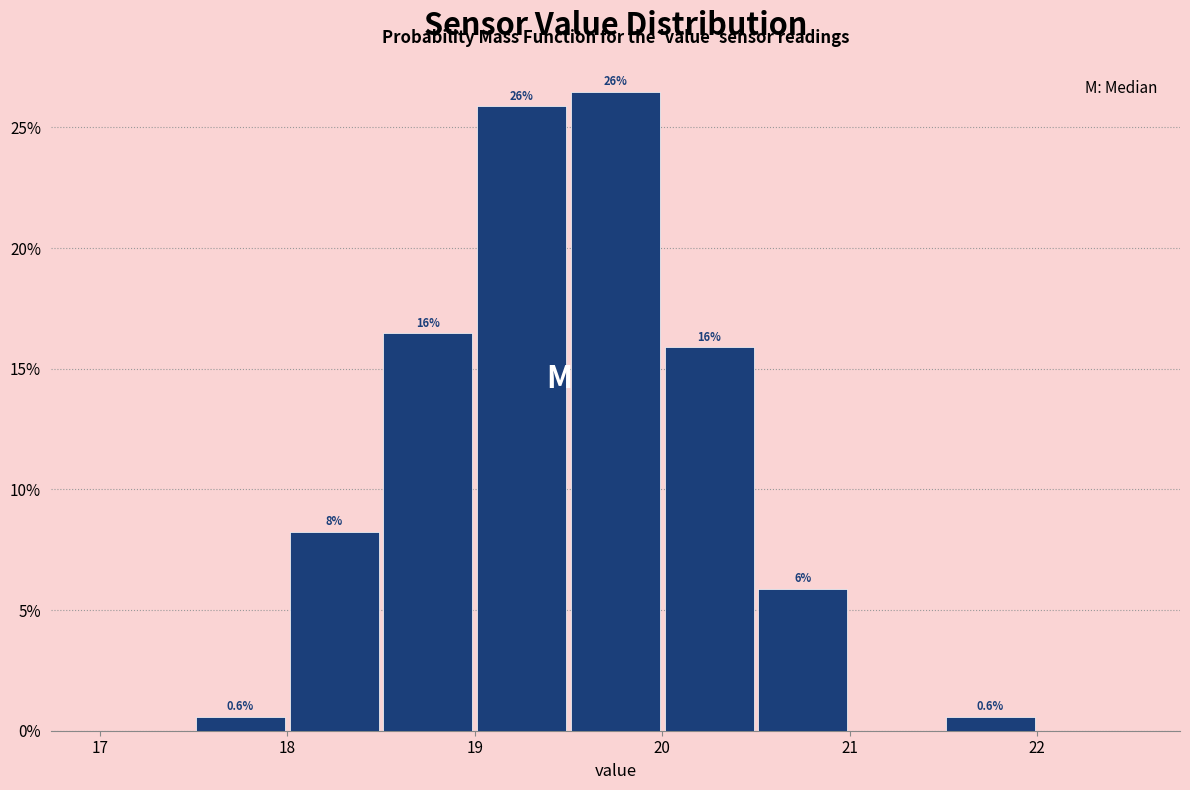

Which range on the x-axis has the tallest bar?

19.5 to 20.0